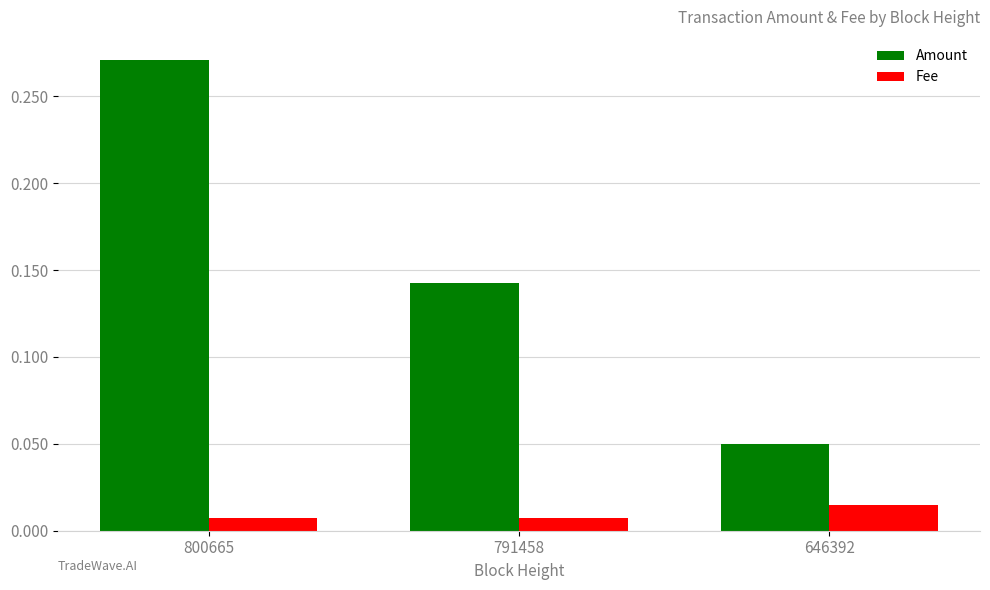

How many series are shown in this chart?

2